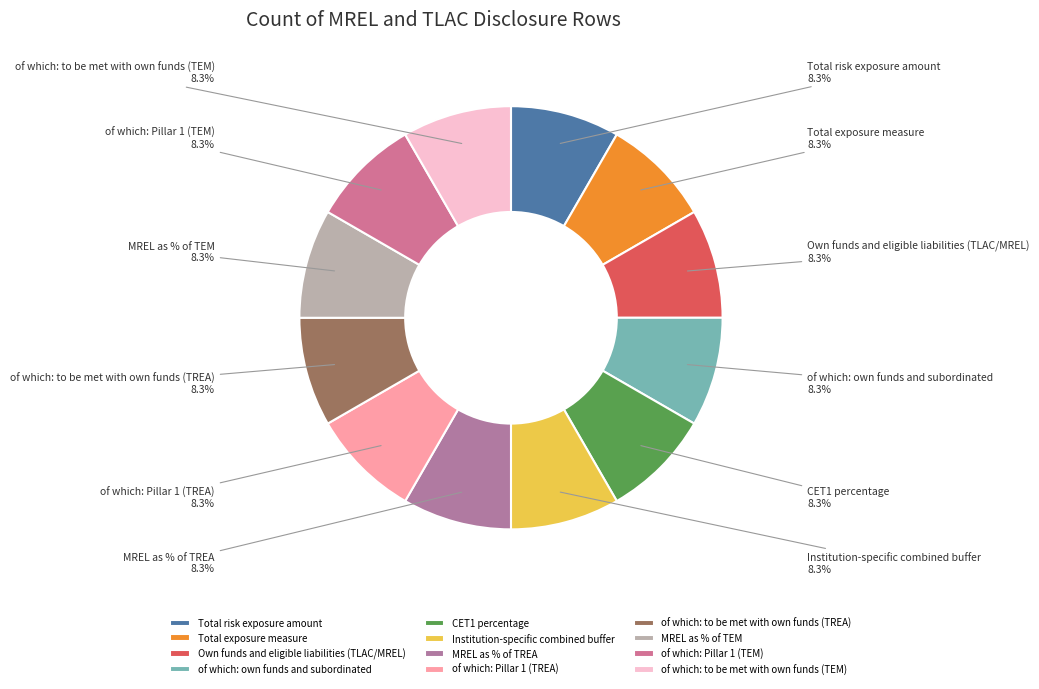

Is there a majority slice in this chart?

No